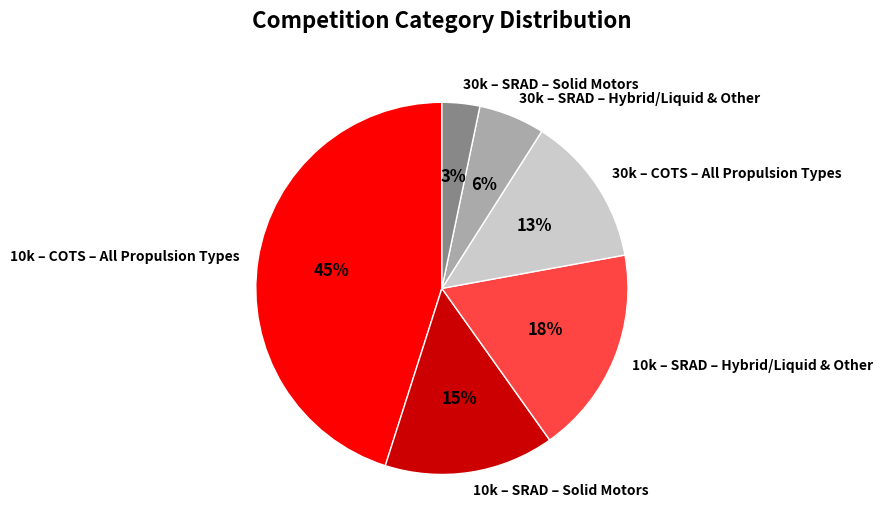

Count the number of slices in the pie.

6